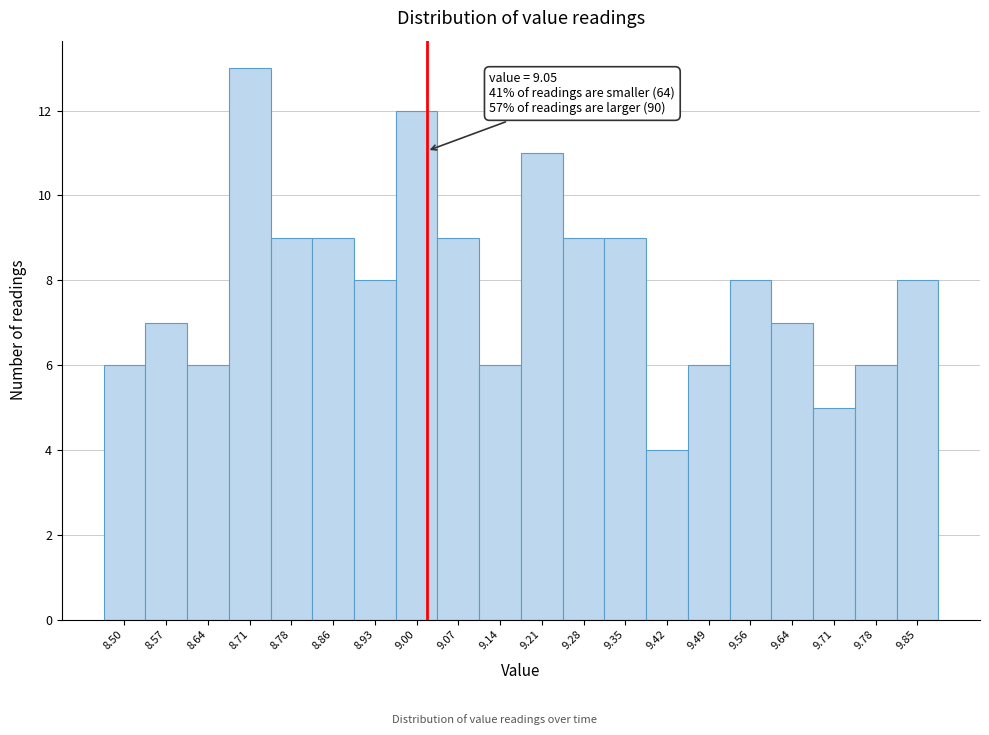

Reading left to right, transcribe all the data shown in this chart.

8.50=6	8.57=7	8.64=6	8.71=13	8.78=9	8.86=9	8.93=8	9.00=12	9.07=9	9.14=6	9.21=11	9.28=9	9.35=9	9.42=4	9.49=6	9.56=8	9.64=7	9.71=5	9.78=6	9.85=8